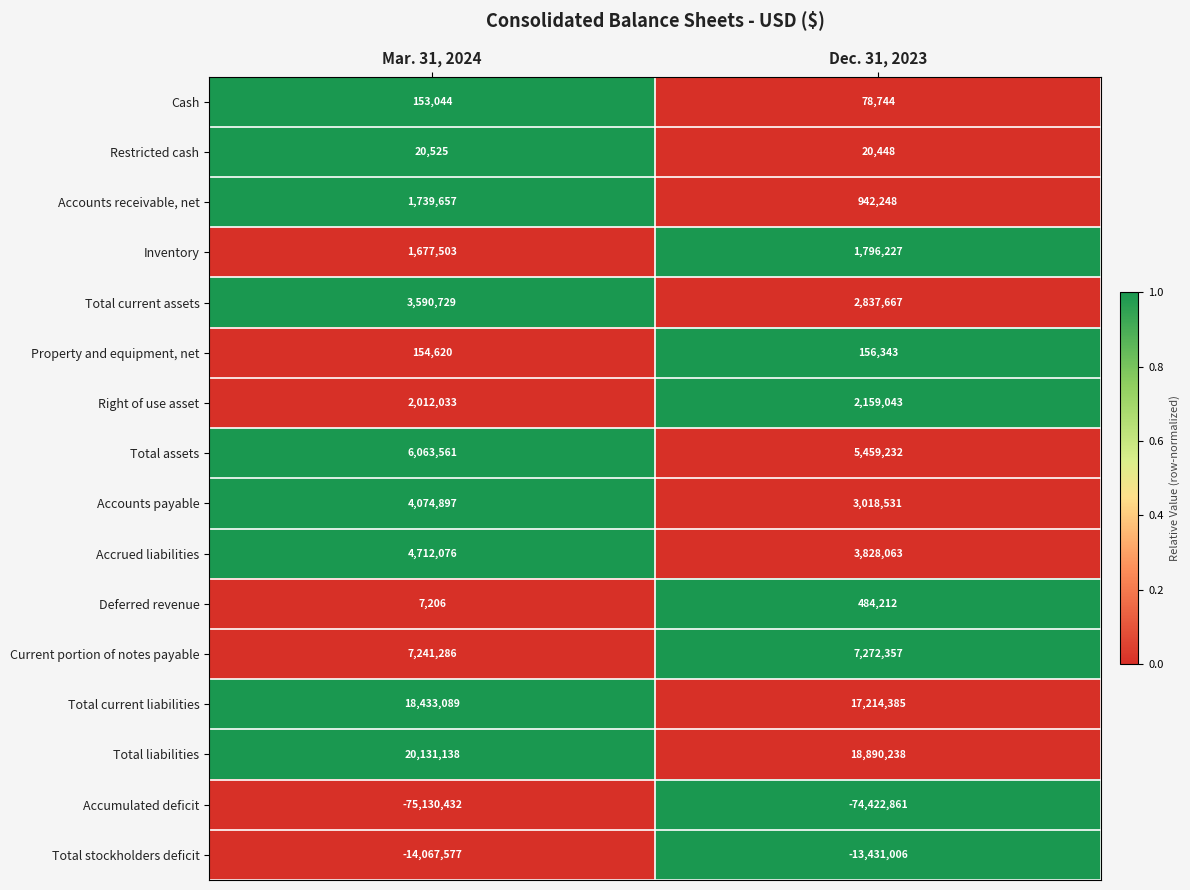

Which series has the widest spread of values?

Total liabilities